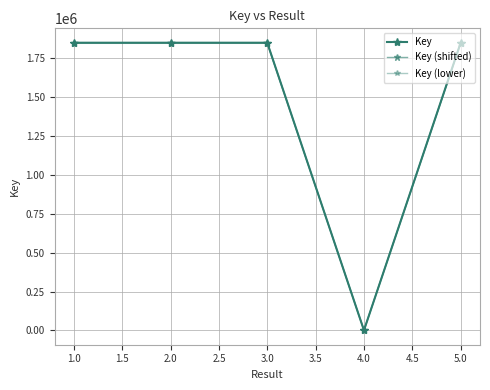

Which series has the largest range (max minus min)?

Key